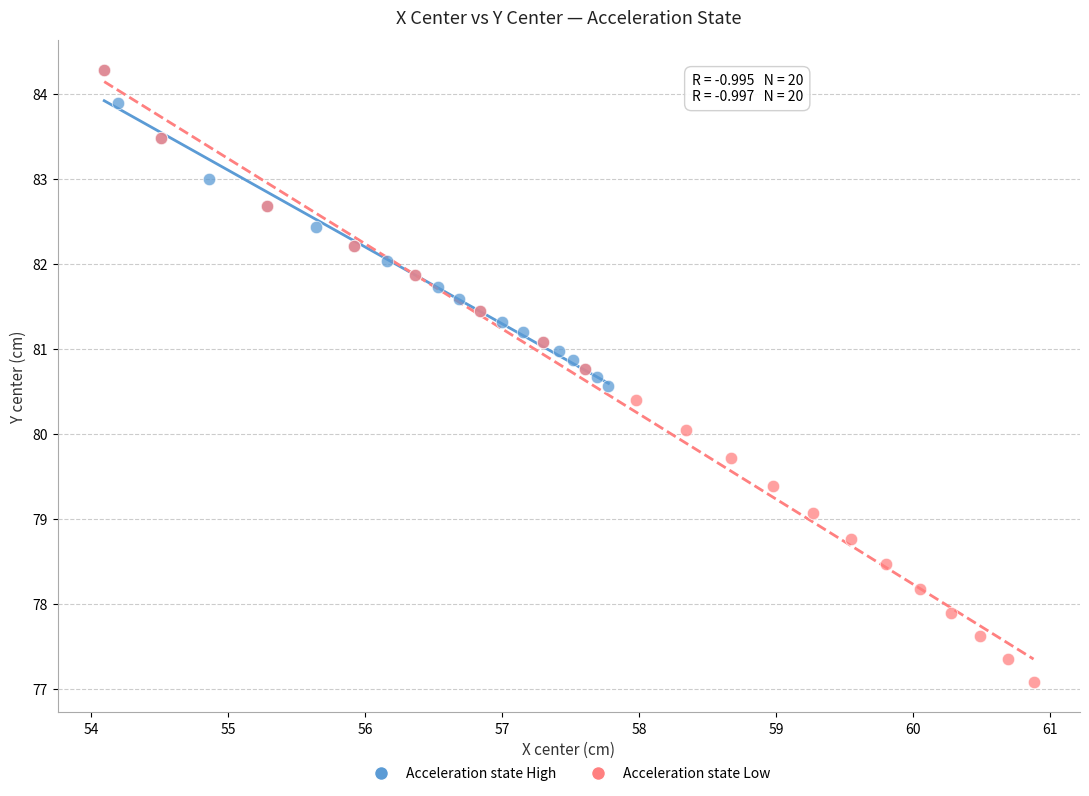

Which series has the largest Y range (max minus min)?

Acceleration state Low